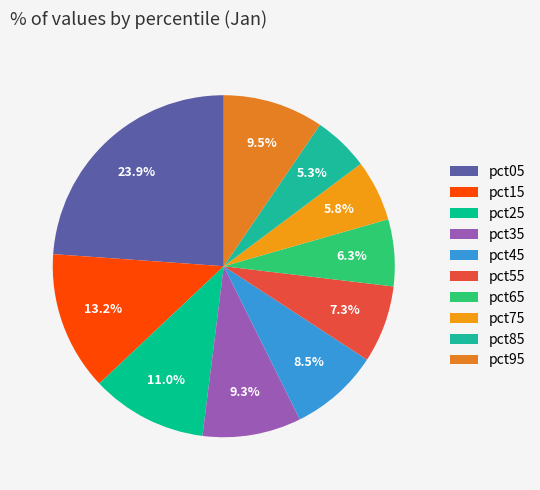

To the nearest percent, what portion does pct45 represent?

8%